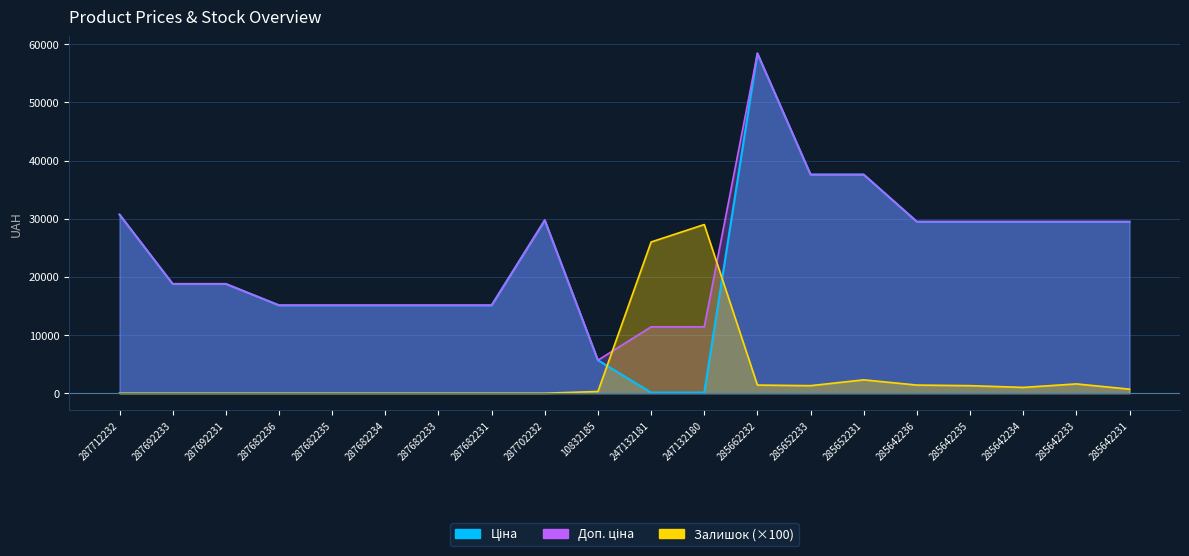

At which label does Залишок reach its peak?

247132180